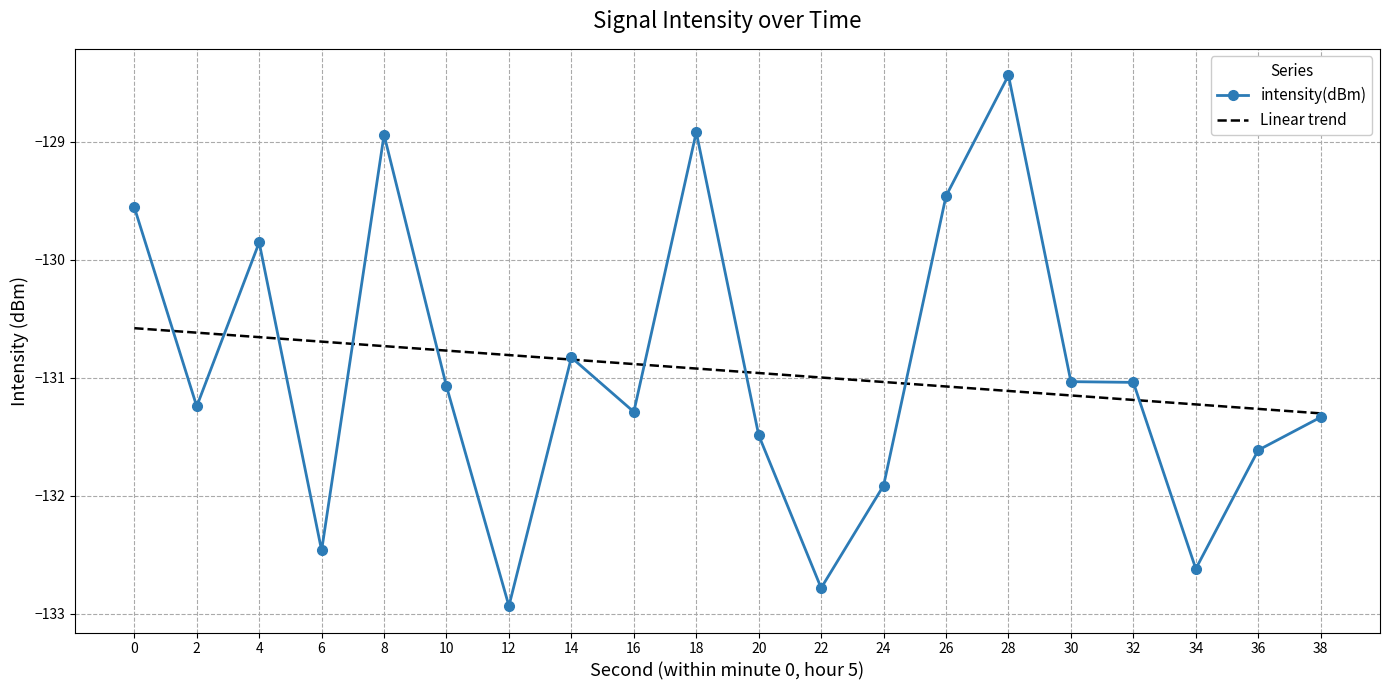

What is the value of the 17th point from the left?

-131.0